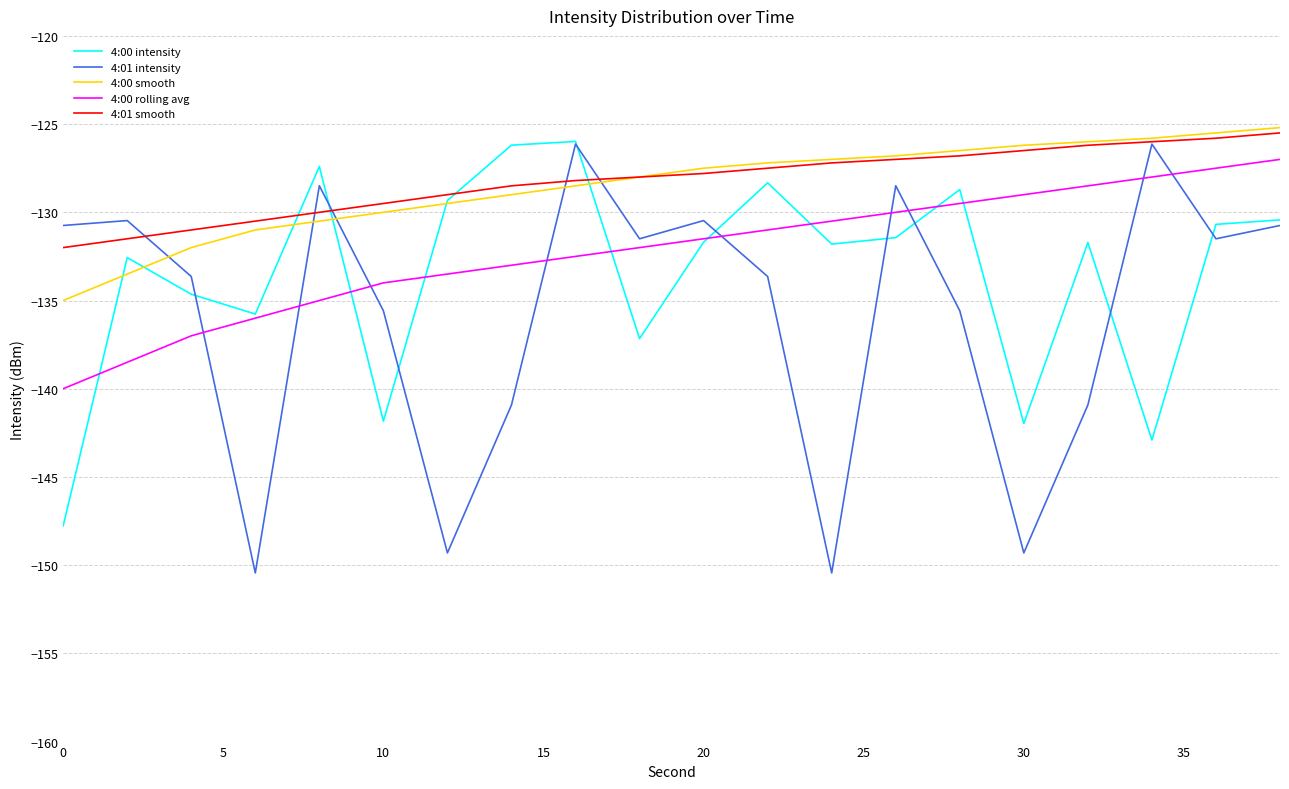

After their last crossing, which series has the higher values: 4:01 intensity or 4:00 rolling avg?

4:00 rolling avg